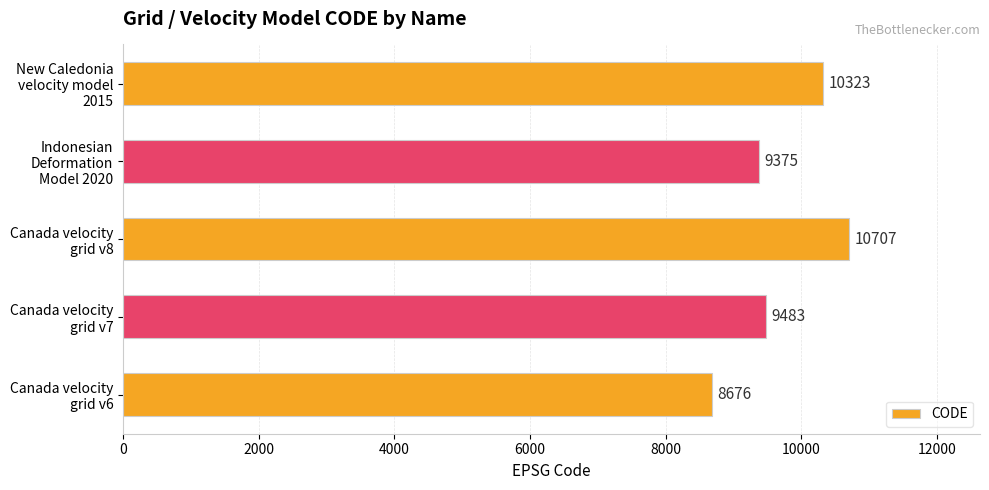

Rank the categories by value from highest to lowest.

Canada velocity
grid v8, New Caledonia
velocity model
2015, Canada velocity
grid v7, Indonesian
Deformation
Model 2020, Canada velocity
grid v6